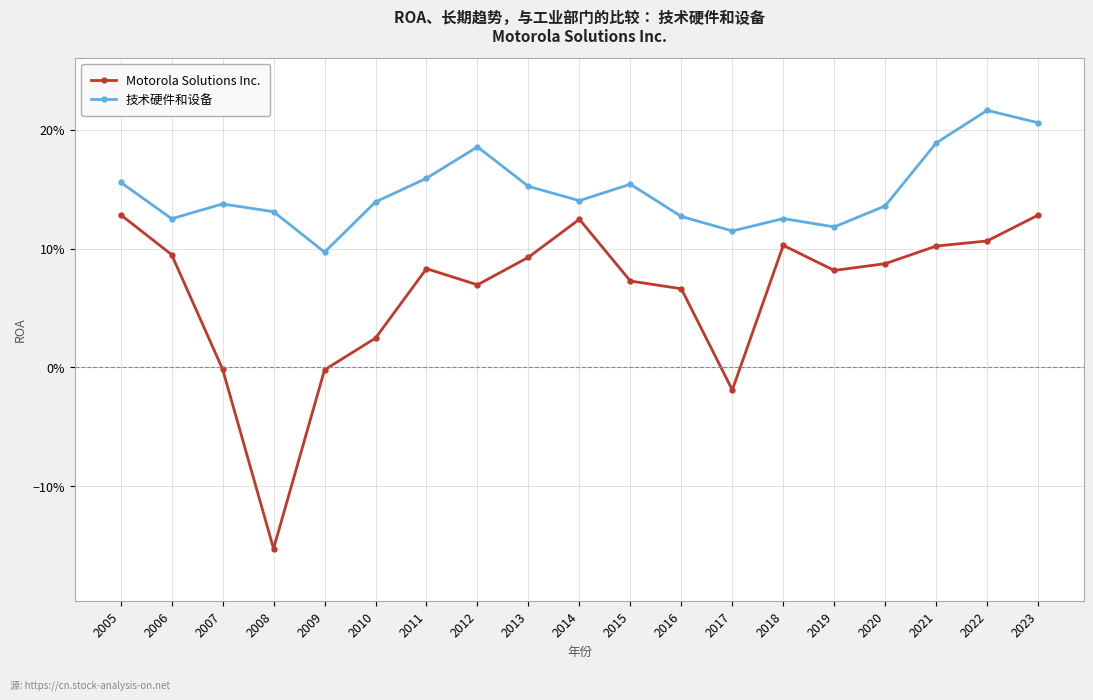

What are all the series names shown in the legend?

Motorola Solutions Inc., 技术硬件和设备